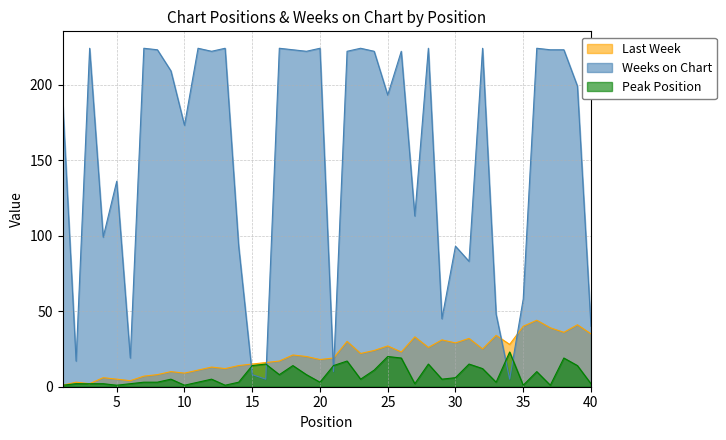

What is the value of the Last Week point at the 40th from the left?

35